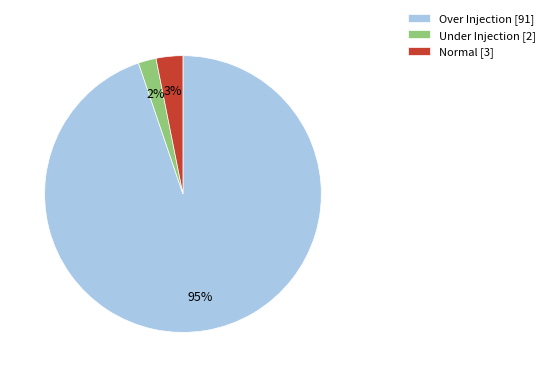

Between Normal and Over Injection, which is larger?

Over Injection